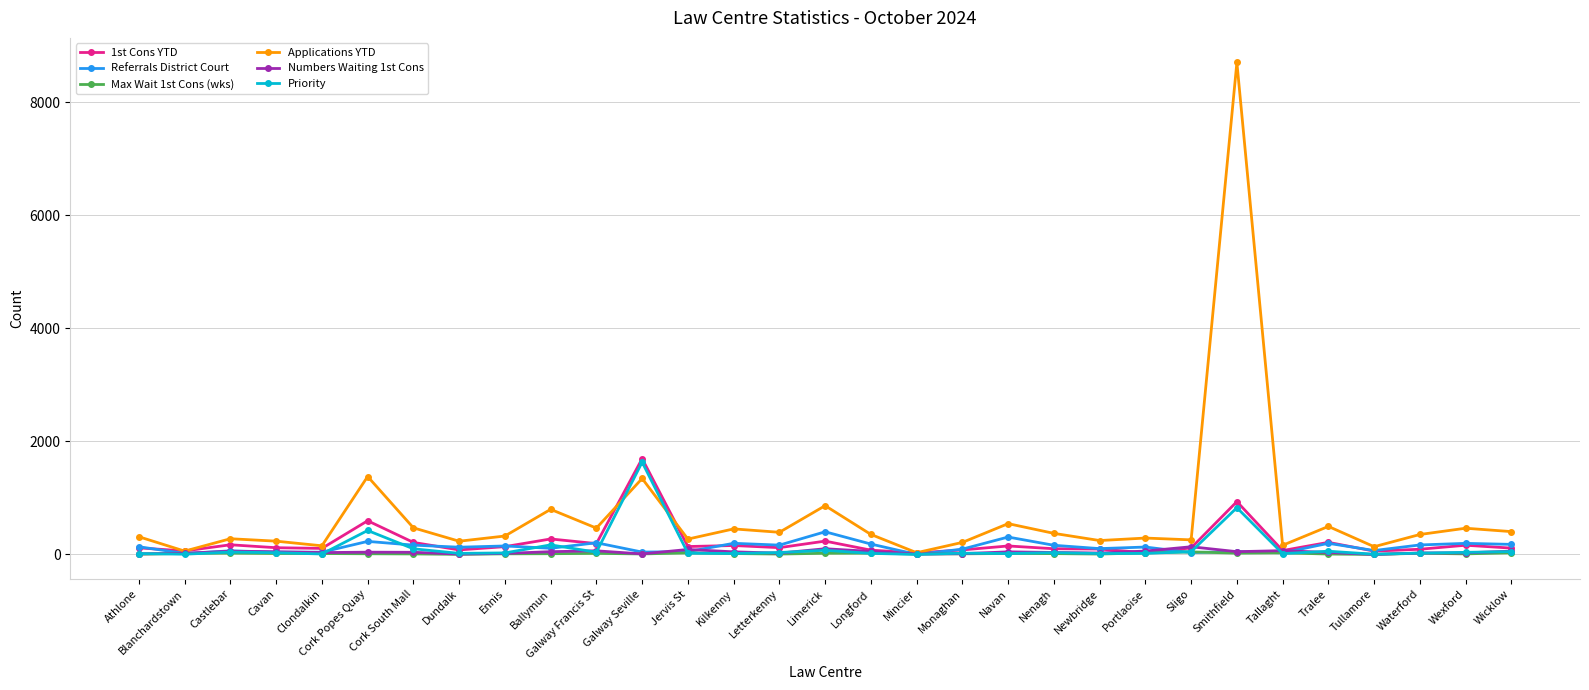

Which series has the largest range (max minus min)?

Applications YTD